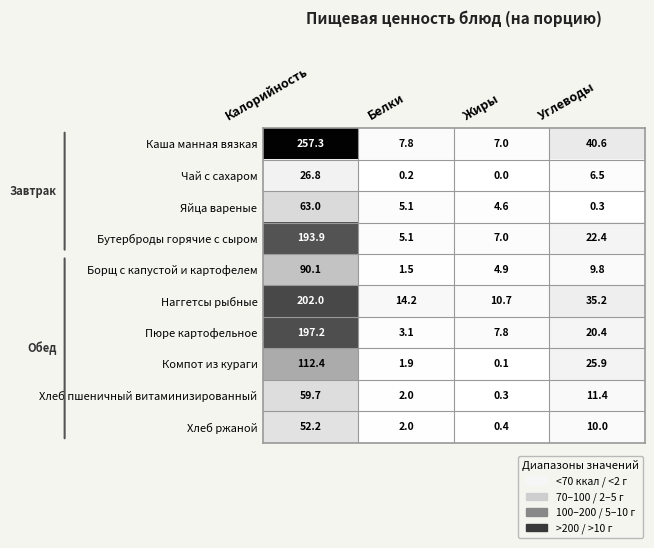

Is it true that Хлеб ржаной equals 0.4 at Жиры?

True